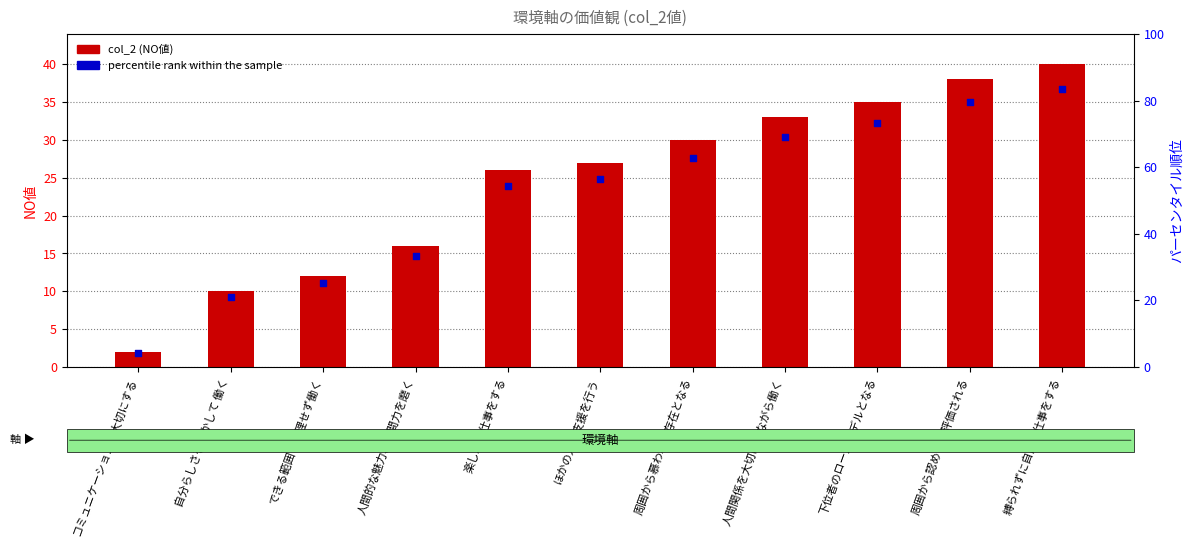

At how many categories does at least one series exceed 7?

10